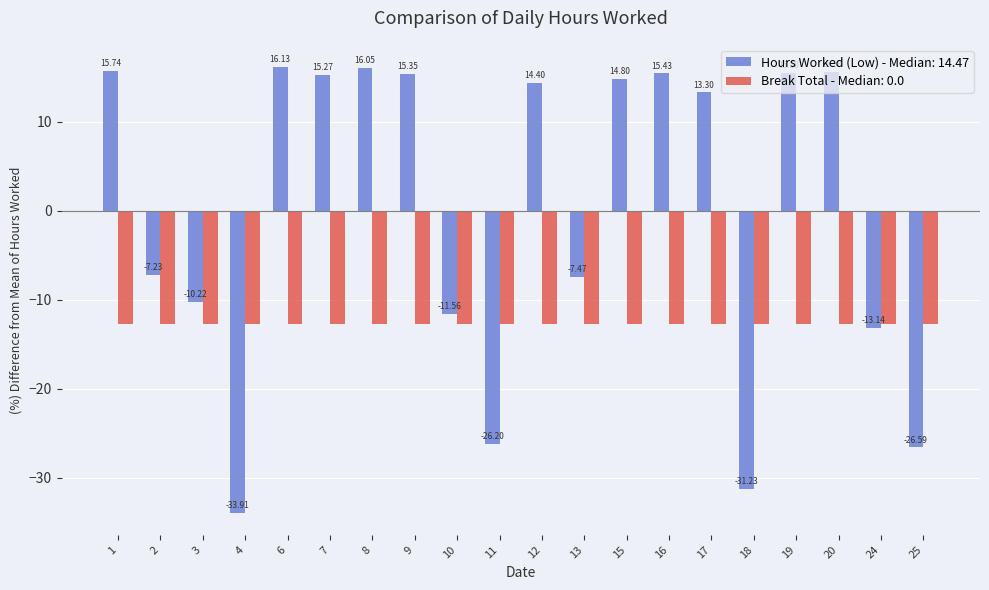

Rank the series at 3 from highest to lowest value.

Hours Worked (Low) - Median: 14.47, Break Total - Median: 0.0